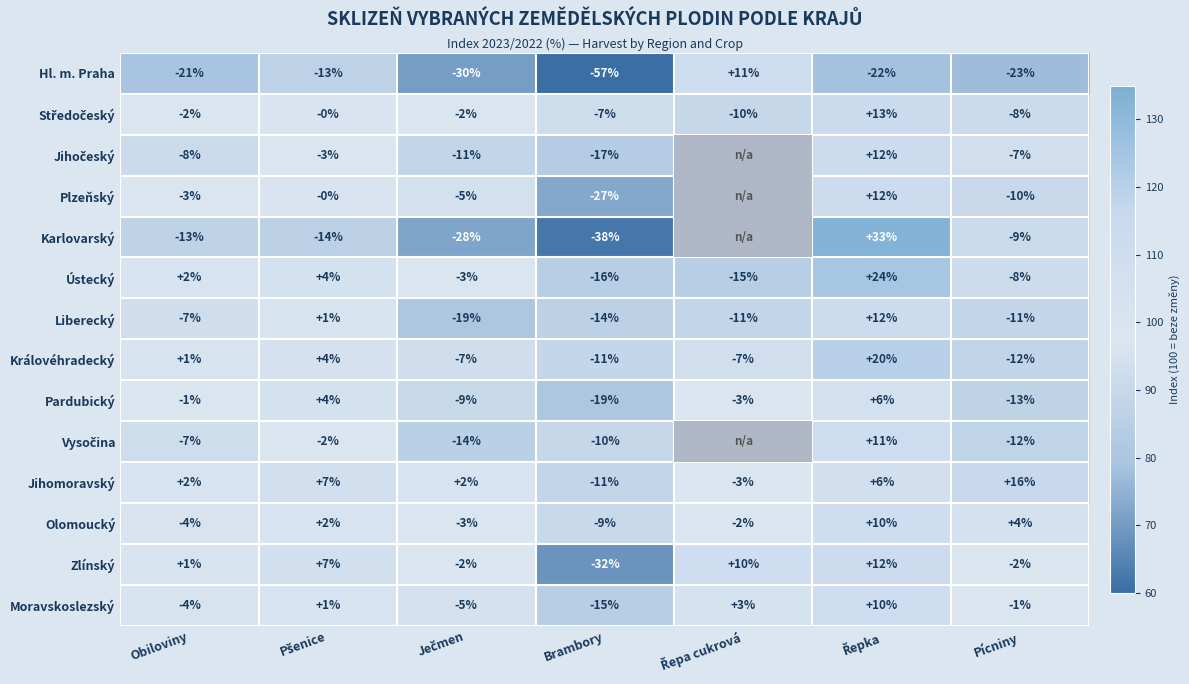

What is the spread (max minus min) of values at Obiloviny?

23